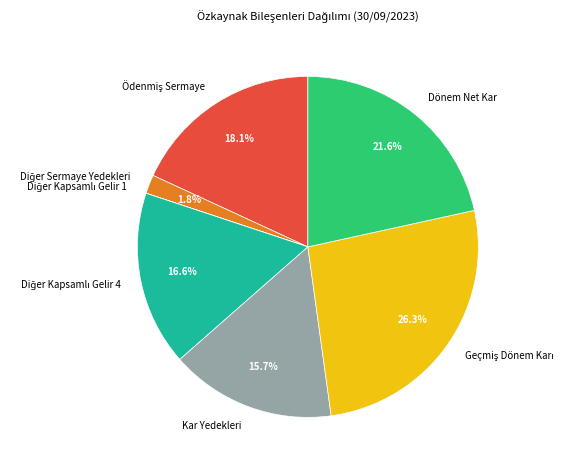

Is there any slice that represents more than half of the pie?

No